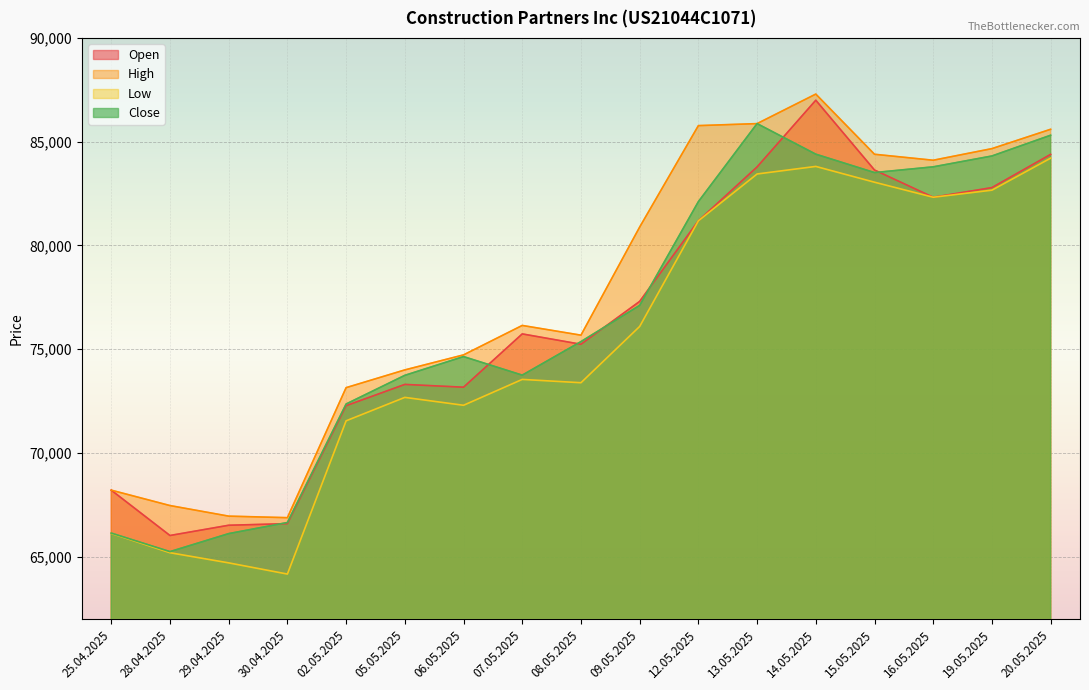

What is the spread (max minus min) of values at 02.05.2025?

1598